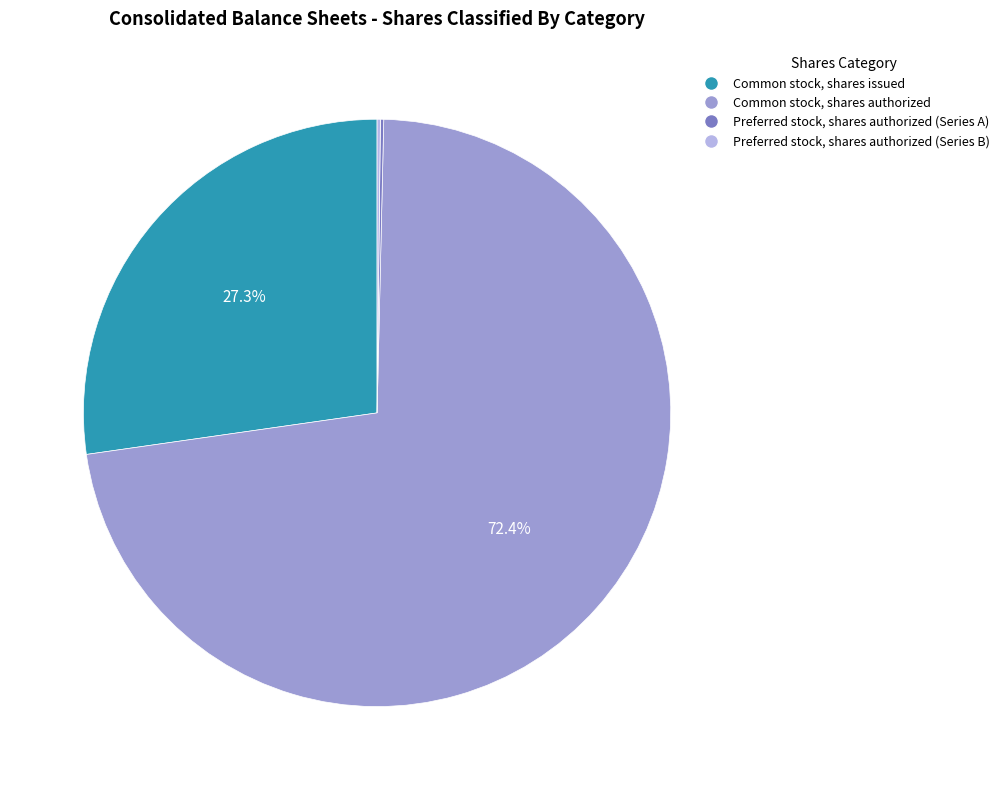

To the nearest percent, what is the average slice percentage?

25%